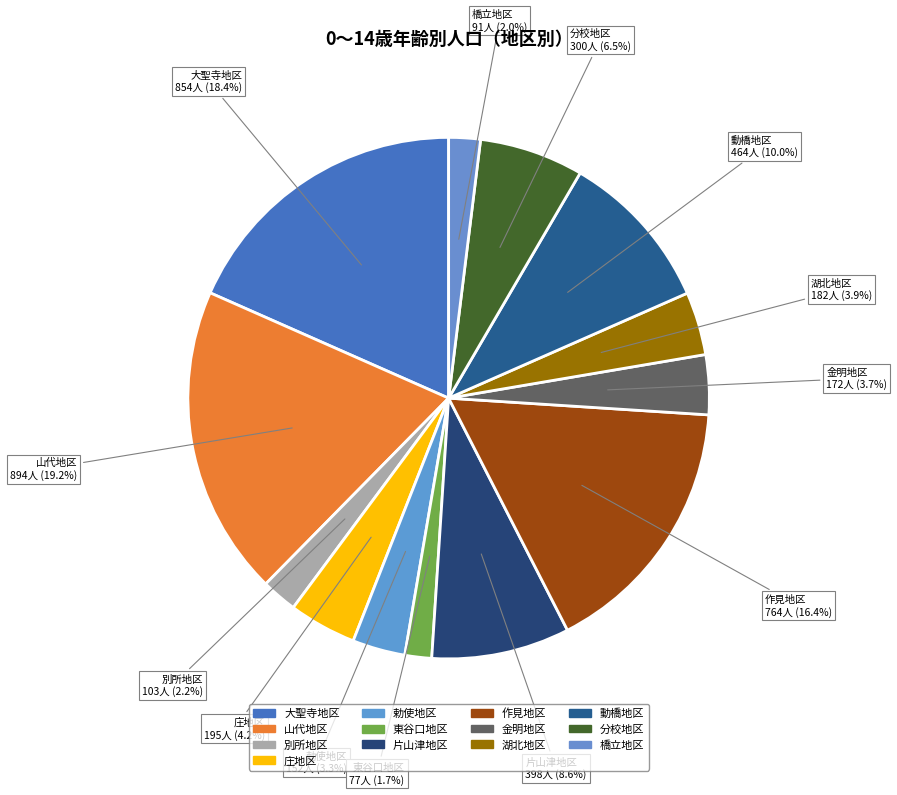

How many segments does this pie chart have?

13